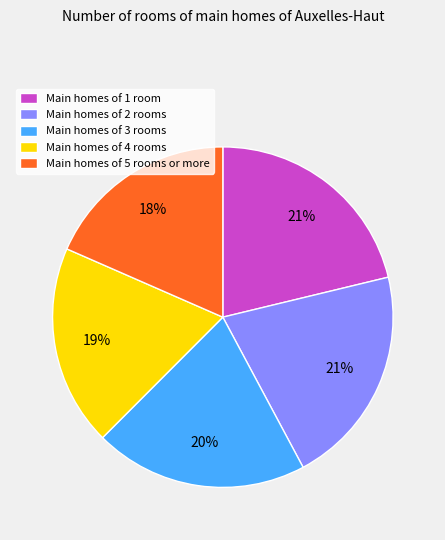

Does Main homes of 3 rooms represent more than half of the total?

No